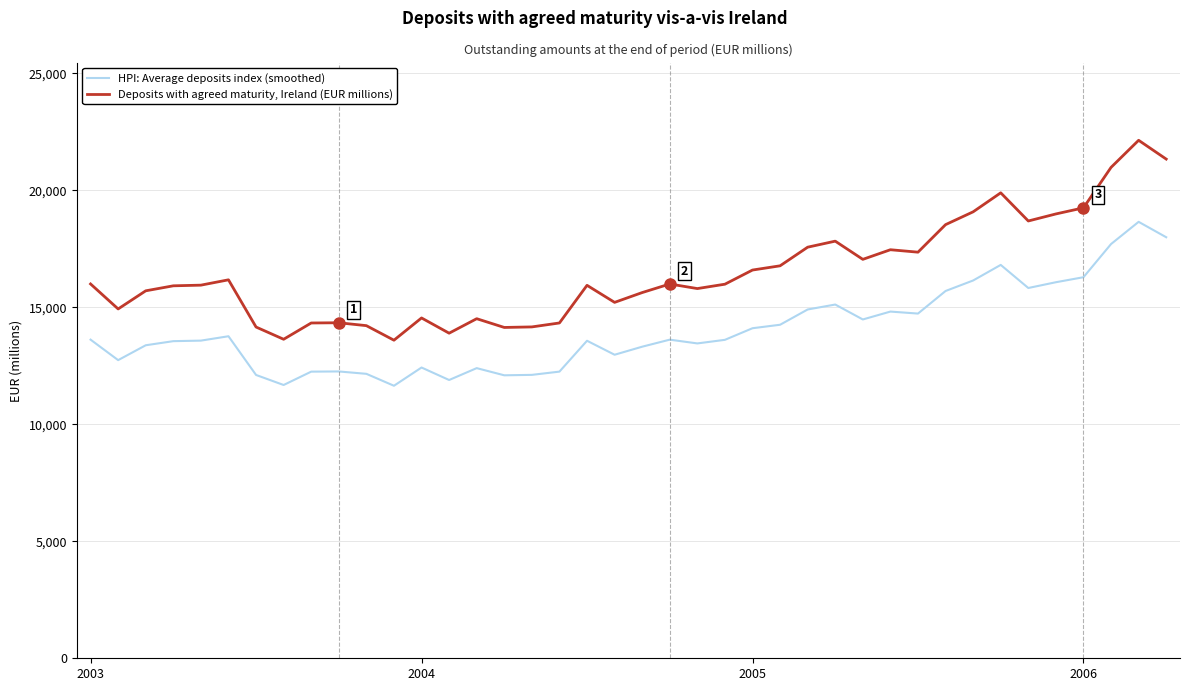

Which series has the largest range (max minus min)?

Deposits with agreed maturity, Ireland (EUR millions)